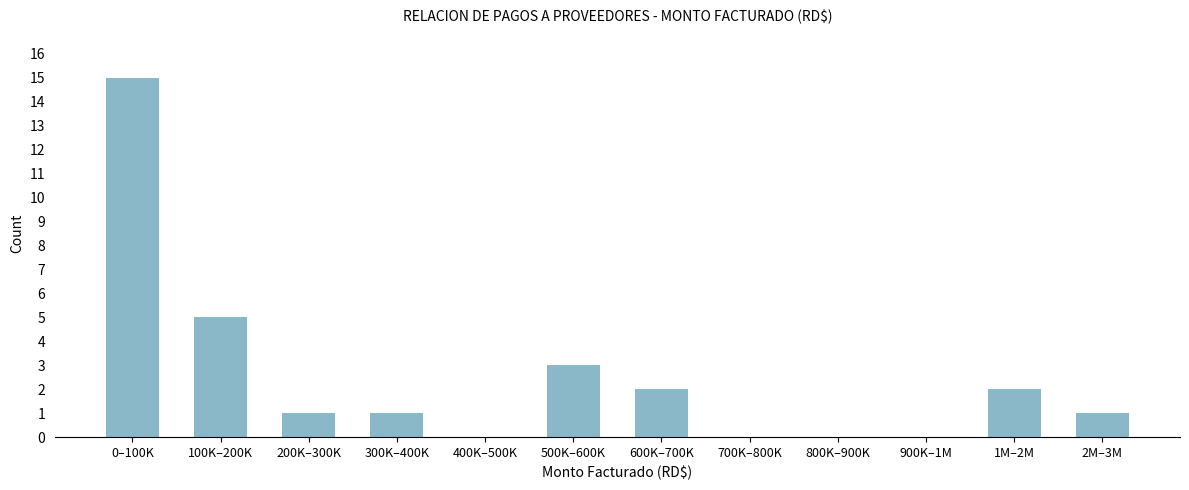

Reading right to left, transcribe all the data shown in this chart.

2M–3M=1	1M–2M=2	900K–1M=0	800K–900K=0	700K–800K=0	600K–700K=2	500K–600K=3	400K–500K=0	300K–400K=1	200K–300K=1	100K–200K=5	0–100K=15